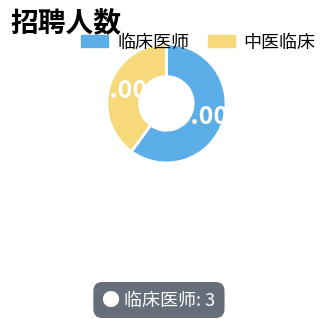

How many segments does this pie chart have?

2